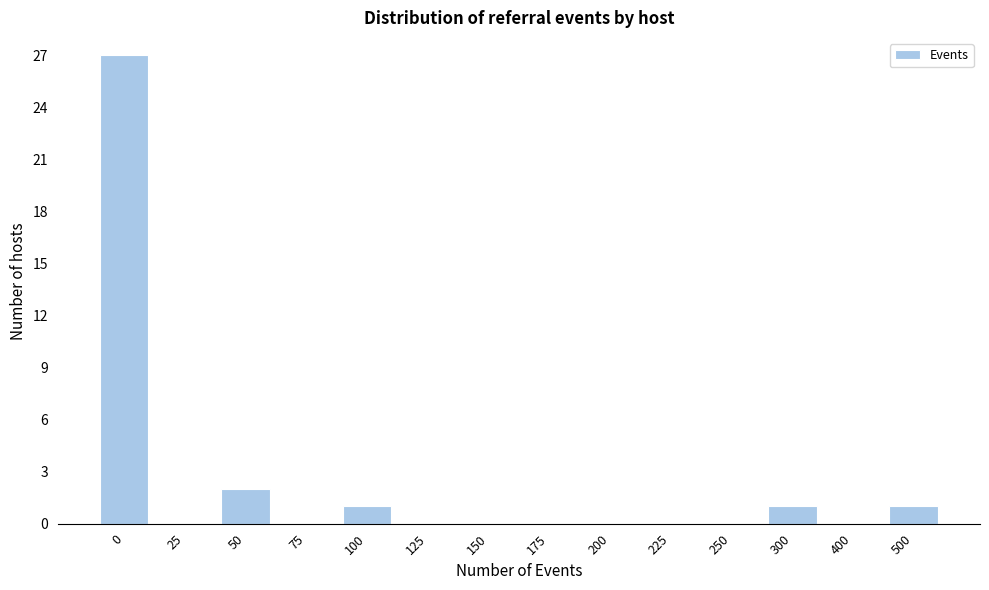

Reading left to right, list all the values displayed in this chart.

0=27	25=0	50=2	75=0	100=1	125=0	150=0	175=0	200=0	225=0	250=0	300=1	400=0	500=1